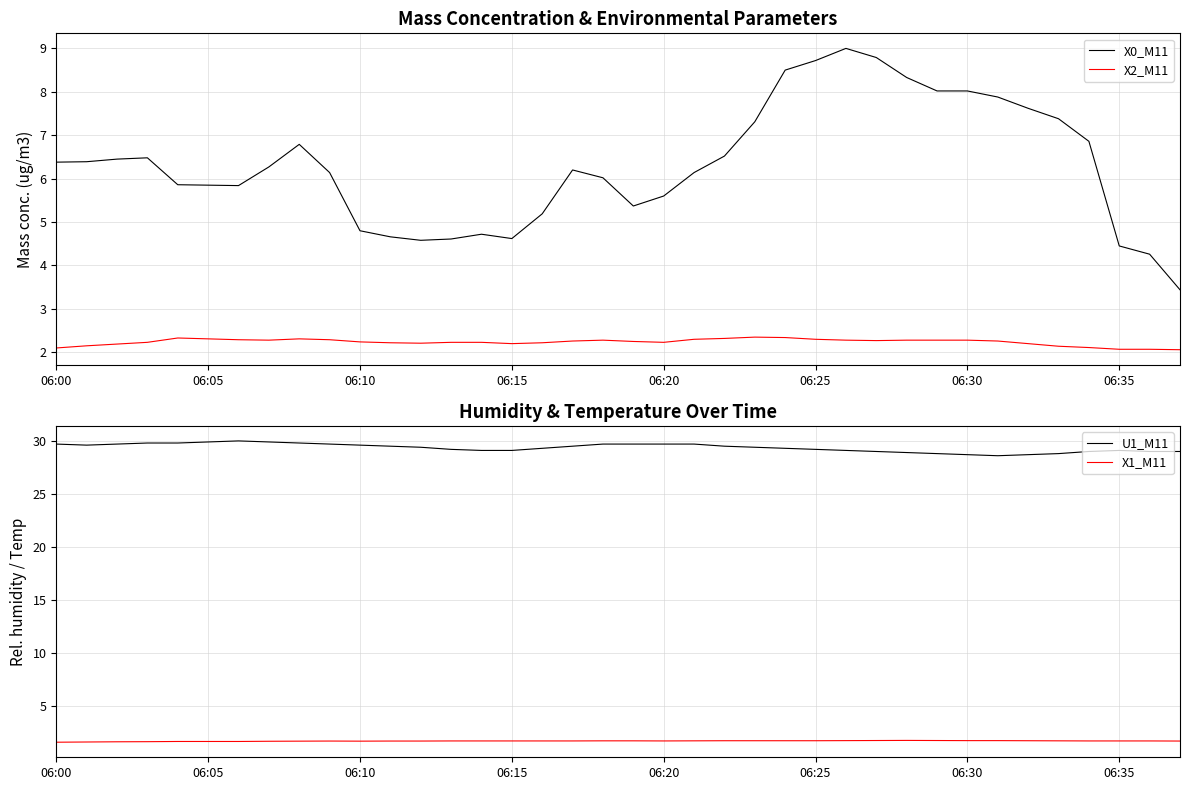

What is the difference between the maximum and second lowest values in the X1_M11 series?

0.1